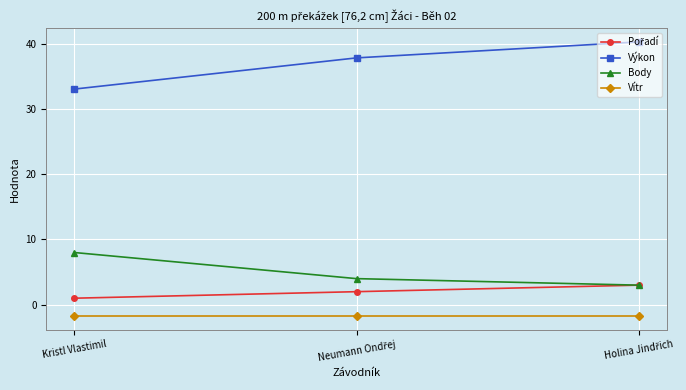

True or false: Body has a value of 11.2 at Kristl Vlastimil.

False